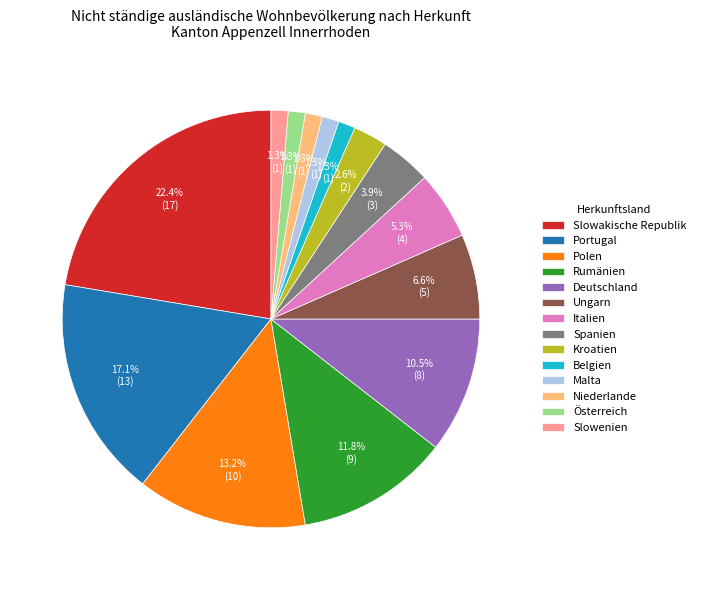

To the nearest percent, what is the difference between the Belgien and Spanien slice percentages?

3%